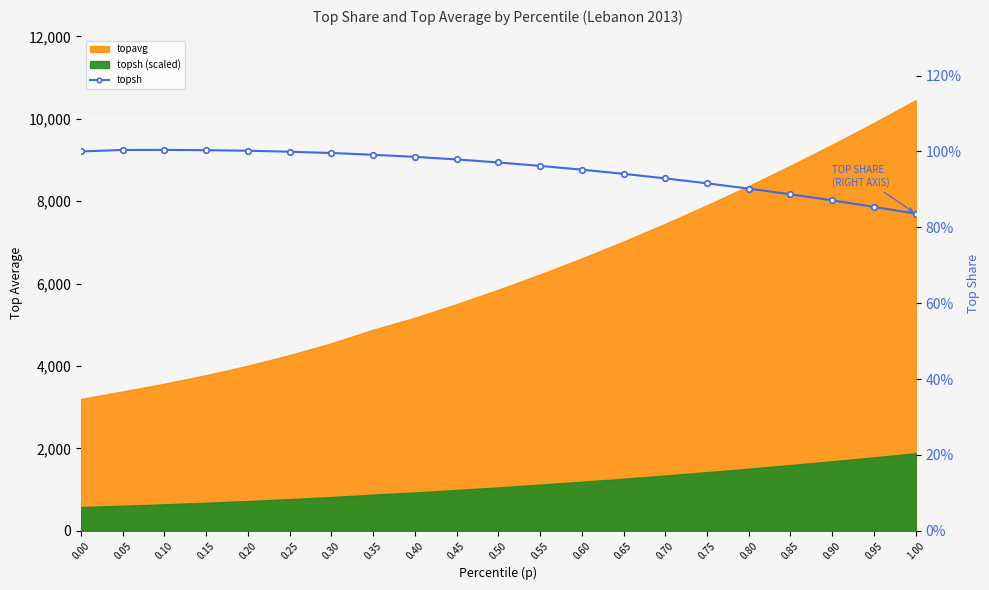

What position from the left is 0.90?

19